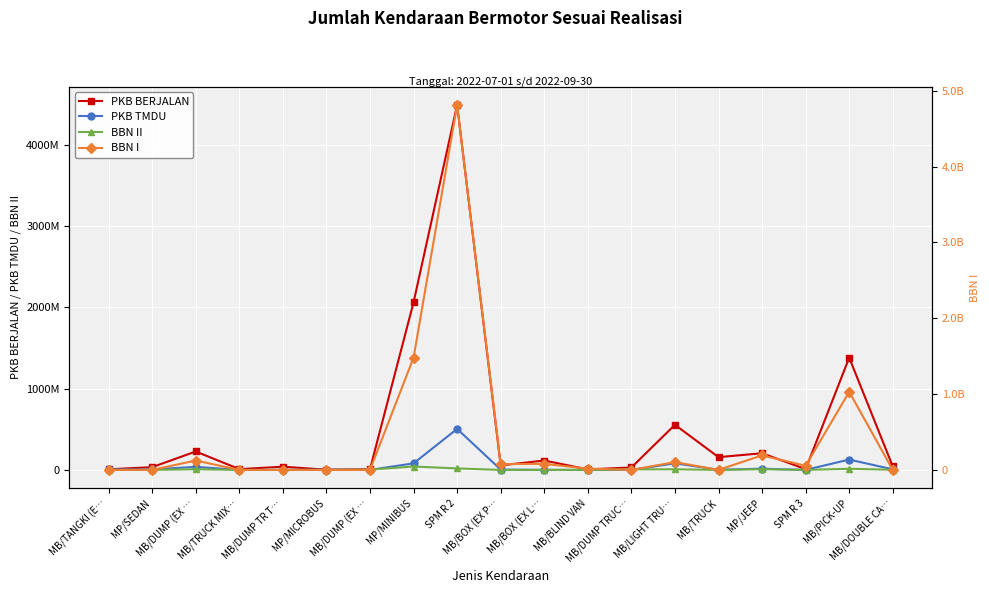

True or false: BBN II has a value of 7646130 at MB/LIGHT TRU….

True